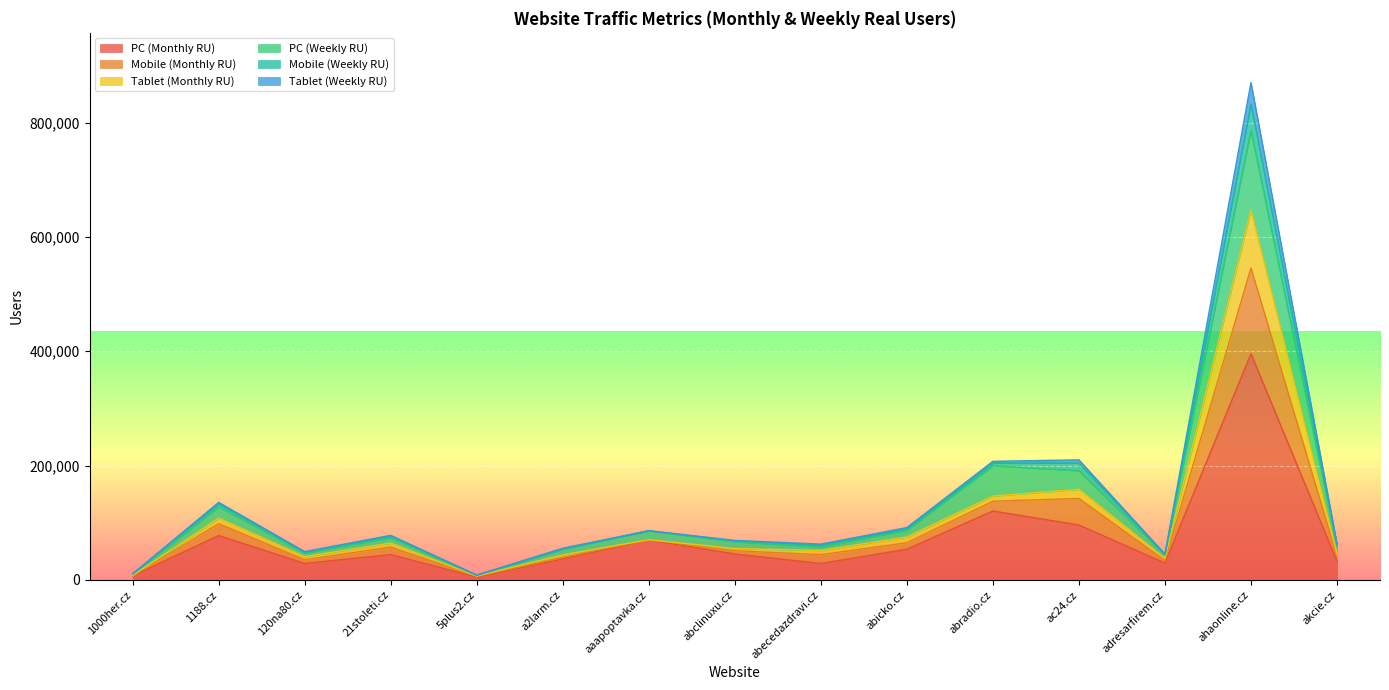

At which category is the sum across all series the highest?

ahaonline.cz